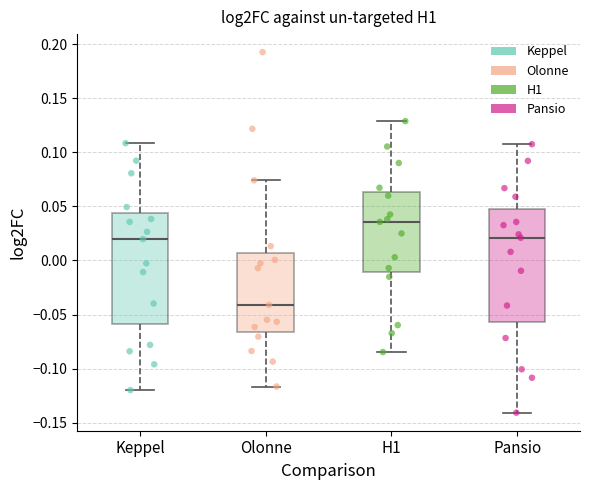

Which box has the highest median line?

H1